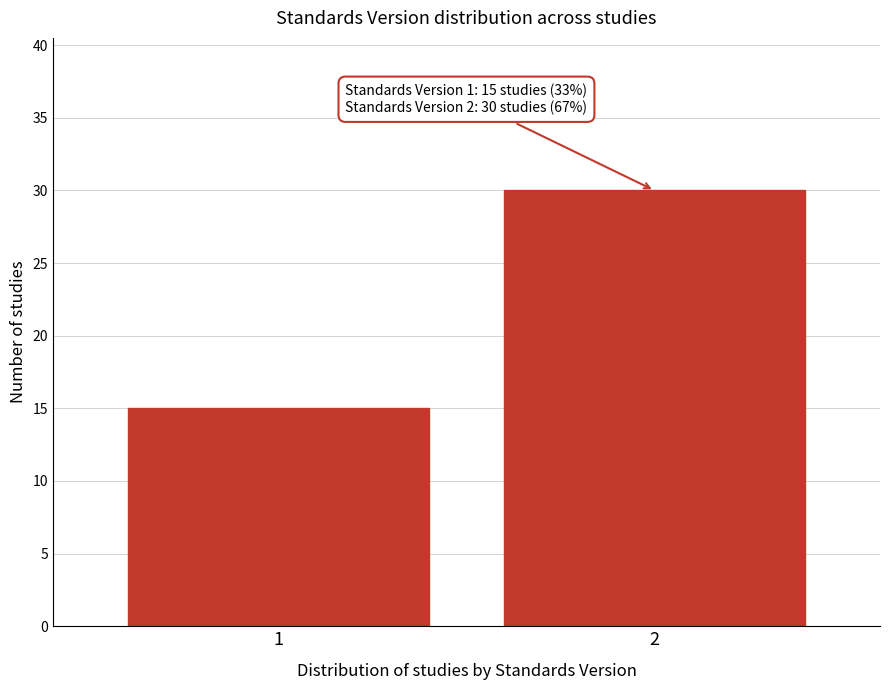

Reading left to right, list all the values displayed in this chart.

1=15	2=30